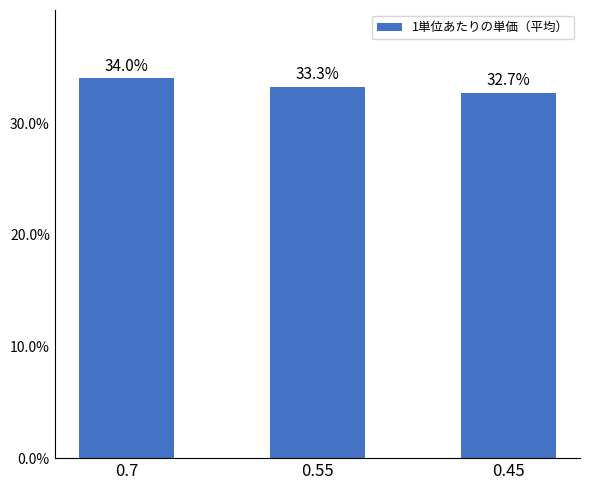

Which has a higher value, 0.7 or 0.55?

0.7